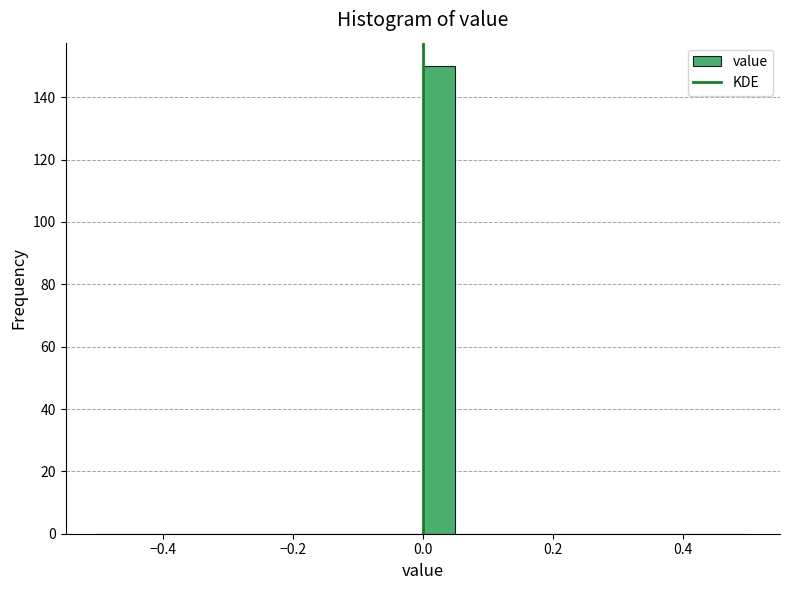

Read against the x-axis, roughly where is the centre of the tallest bar?

0.02